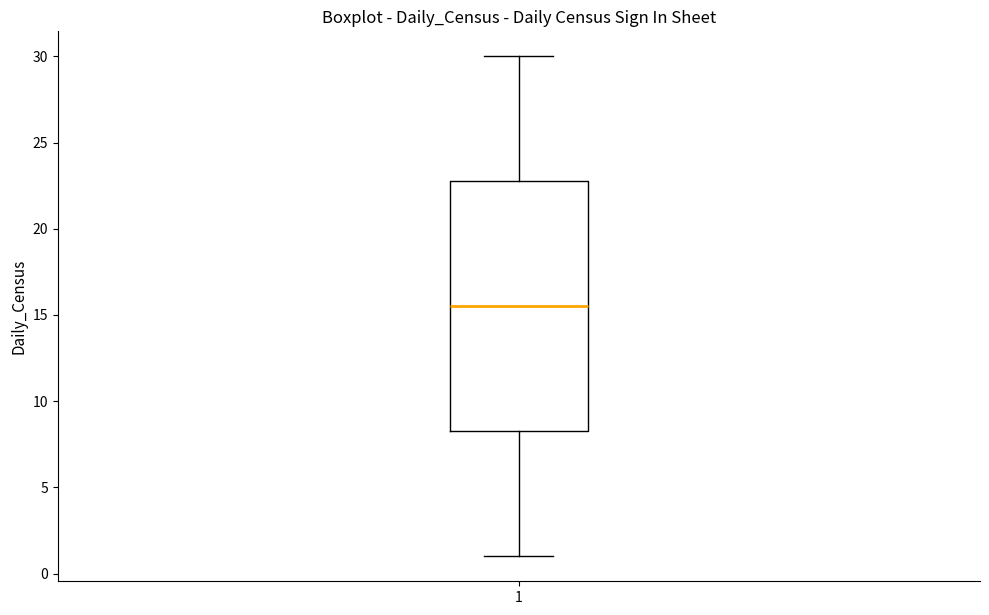

Read this box plot against the y-axis: the position of the median line, the range covered by the box, and the ends of both whiskers. The values are not printed on the chart, so give them approximately, as read against the axis.

median 15.5, box 8.5 to 23.0, whiskers 1.0 to 30.0